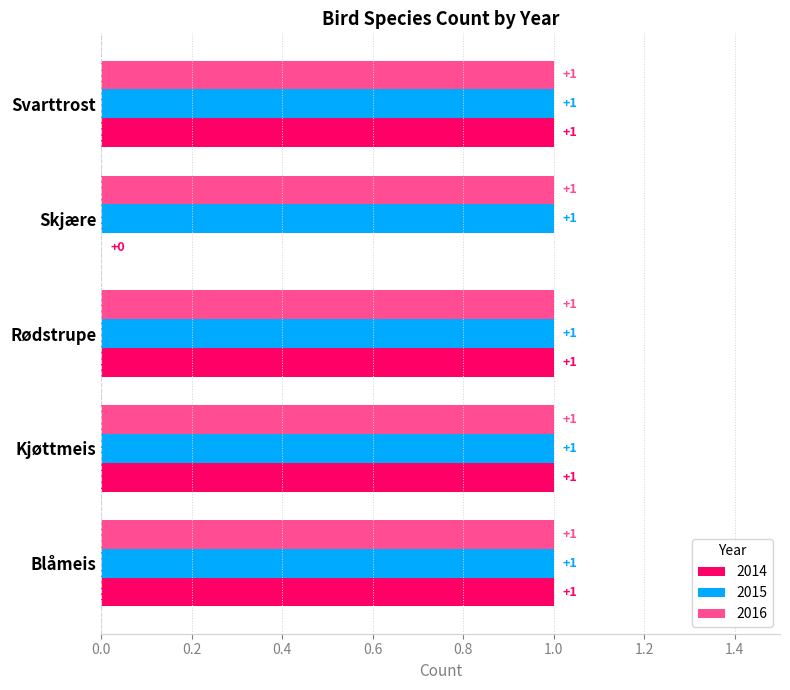

What is the sum of the 2015 values at Blåmeis and Skjære?

2